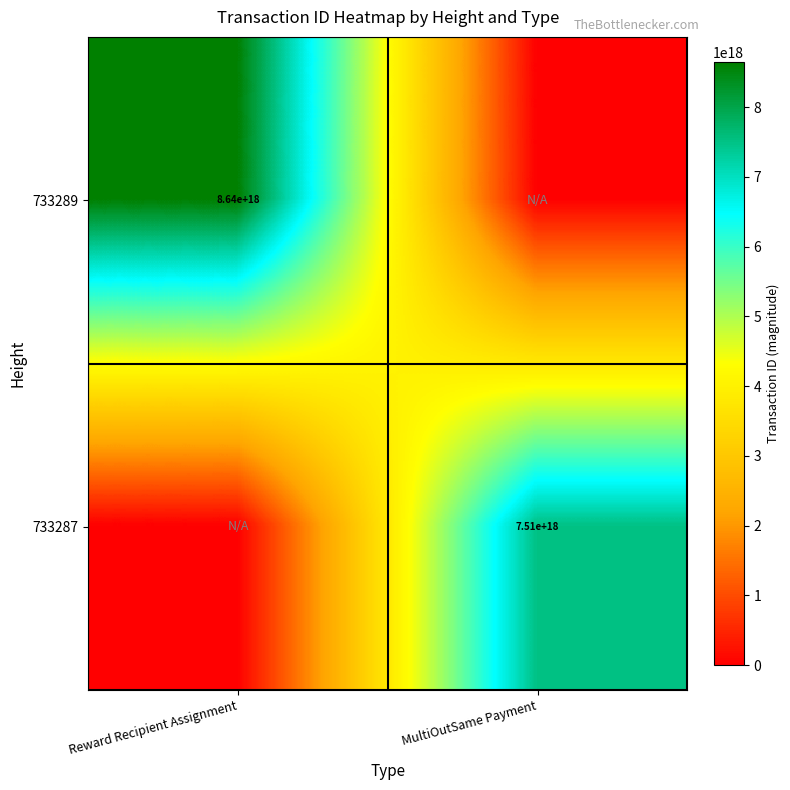

What is the greatest value displayed?

8643712632420836352